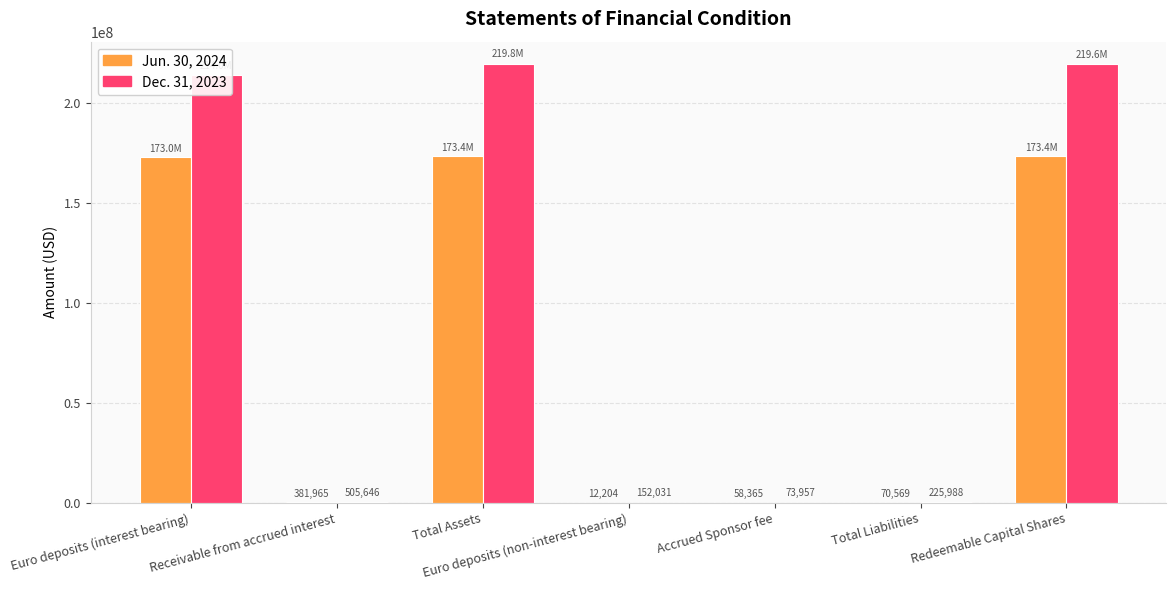

At which label does Dec. 31, 2023 first exceed 505646?

Euro deposits (interest bearing)